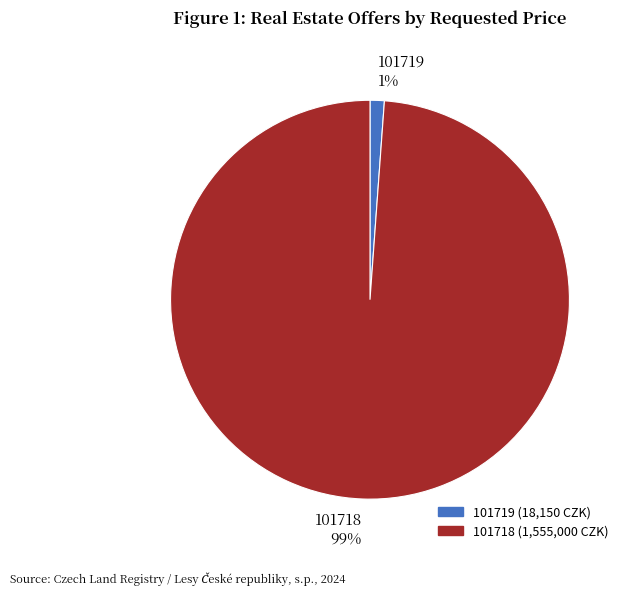

Rank the categories by value from highest to lowest.

101718, 101719